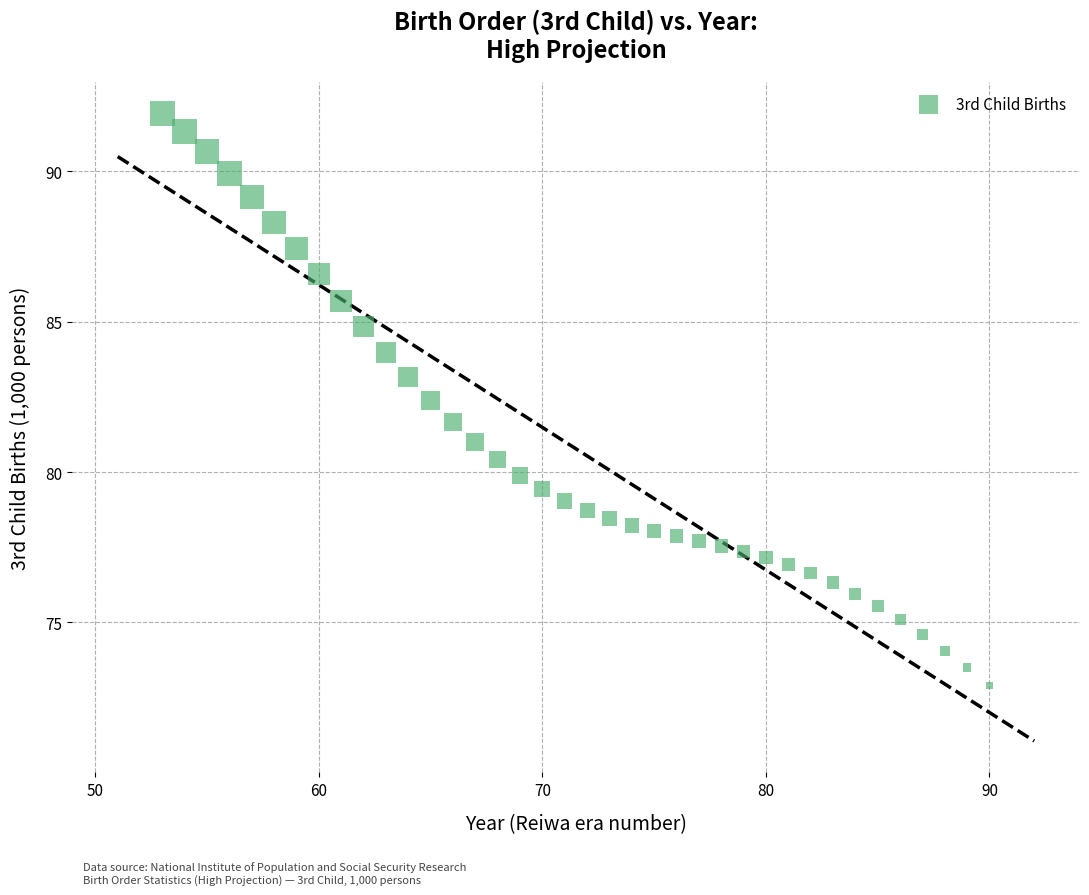

What is the range of X values (max minus min)?

37.0